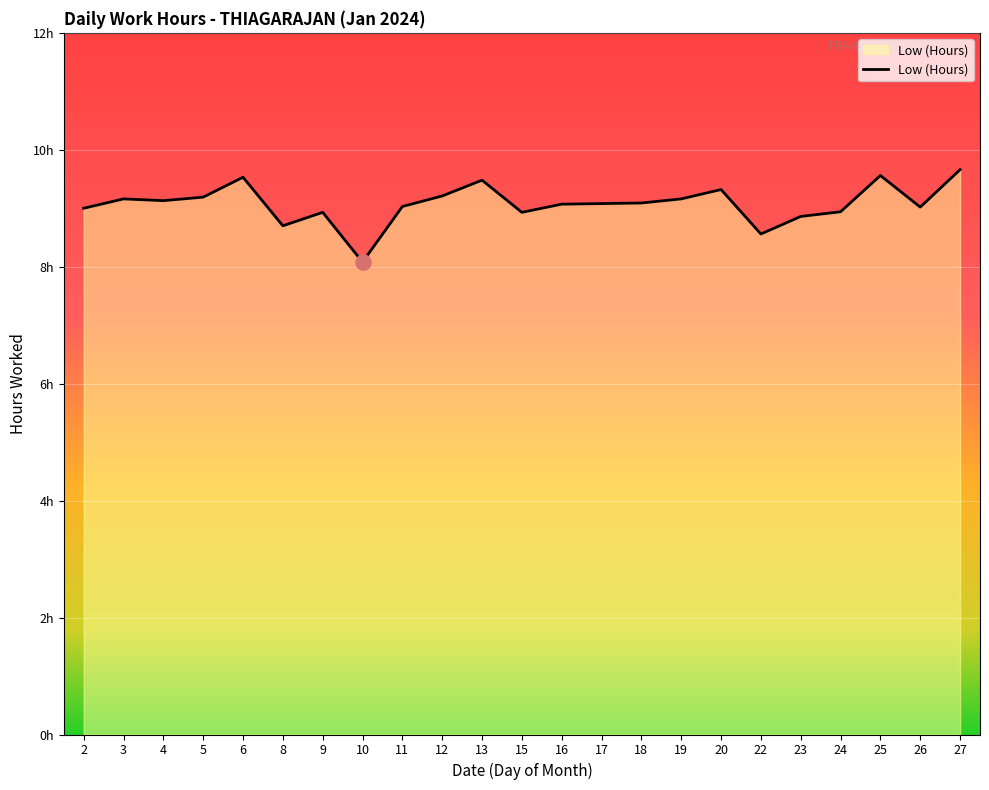

Between 25 and 18, which is larger?

25